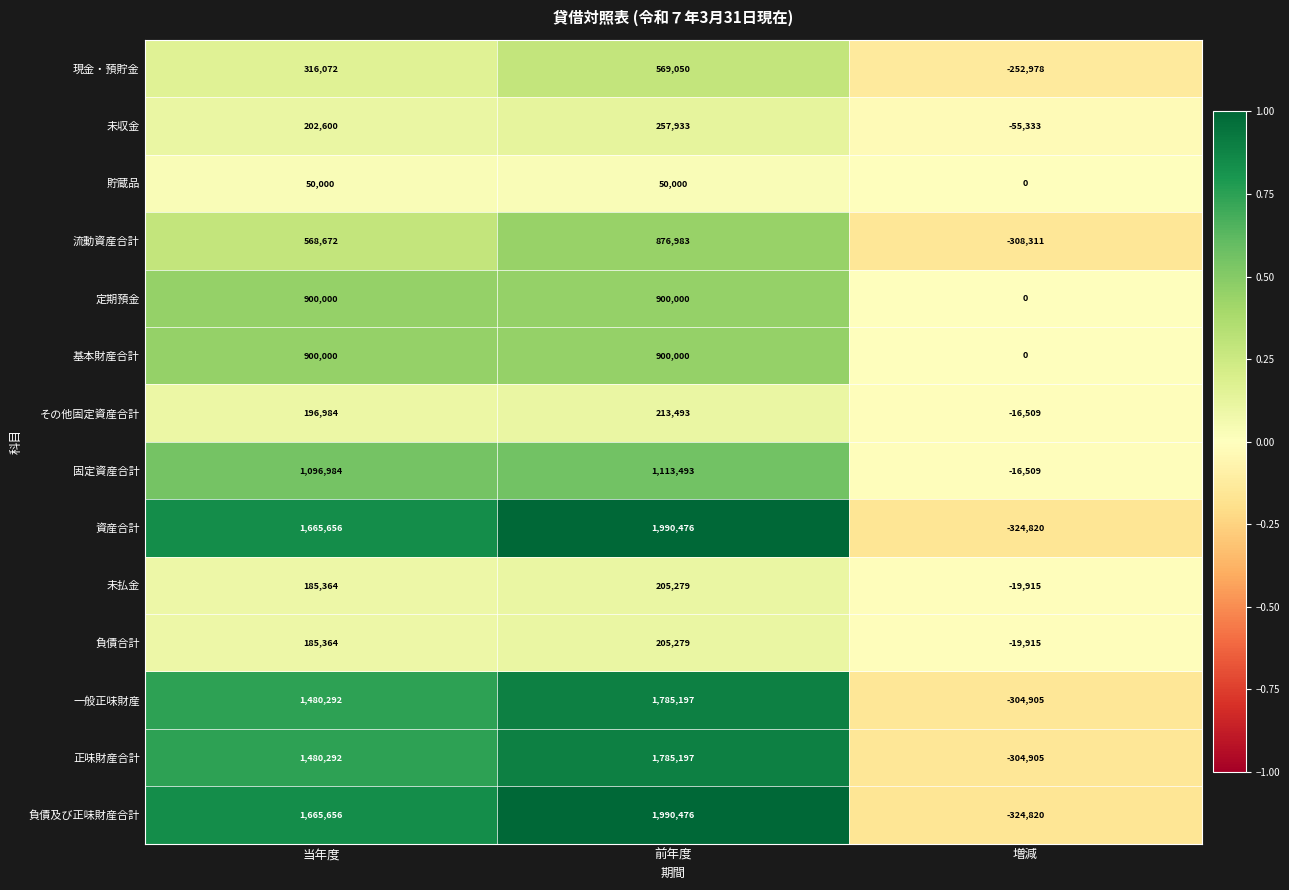

What is the spread (max minus min) of values at 前年度?

1940476